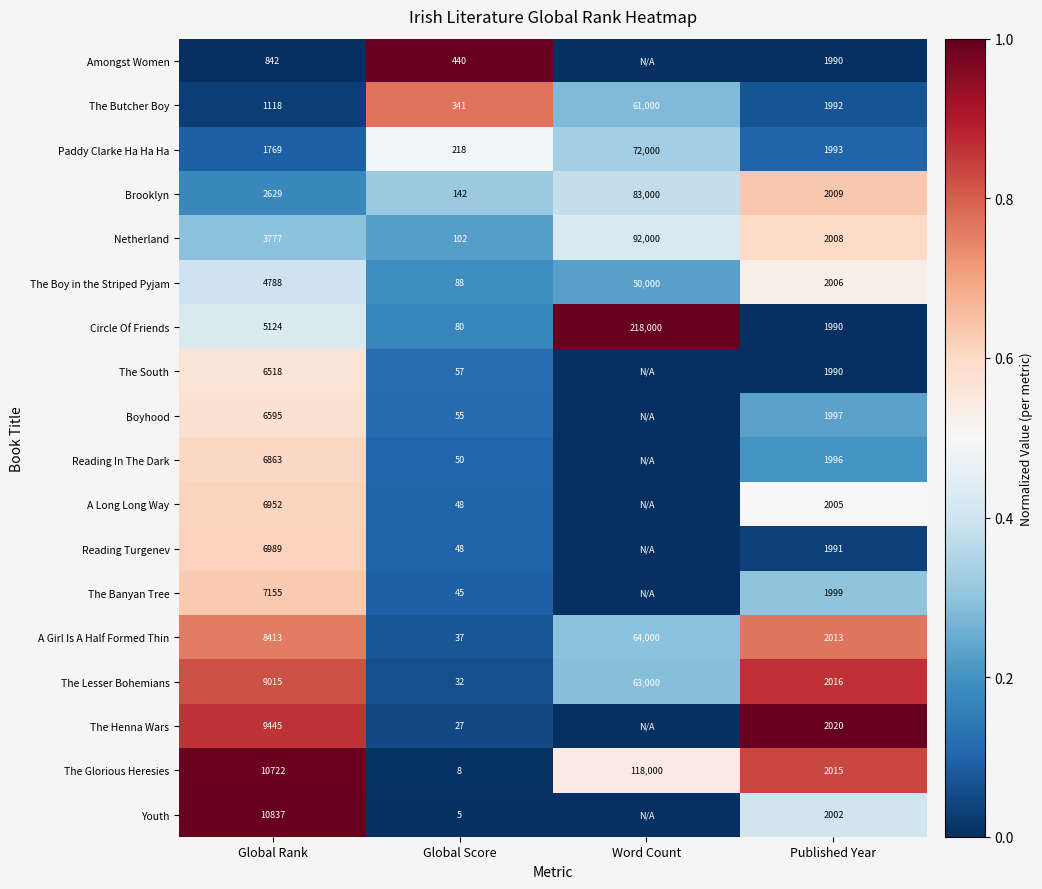

What is the total value across all series at Word Count?

3.8